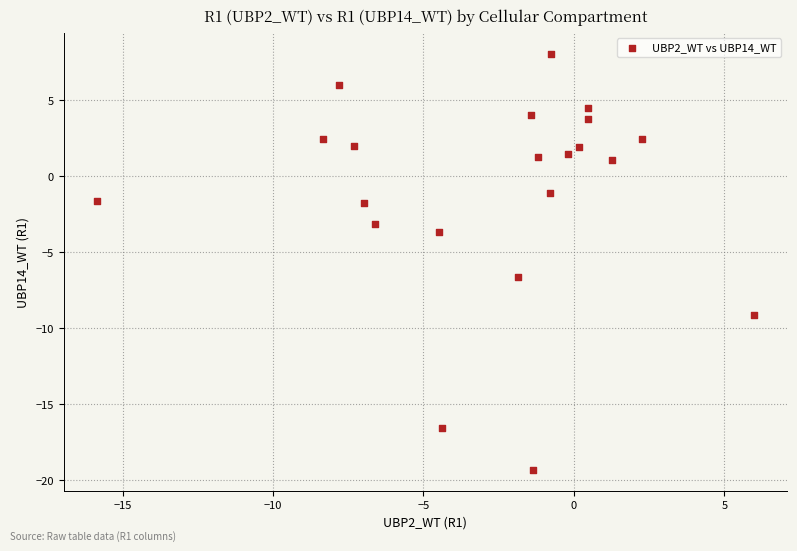

What is the range of Y values (max minus min)?

27.4